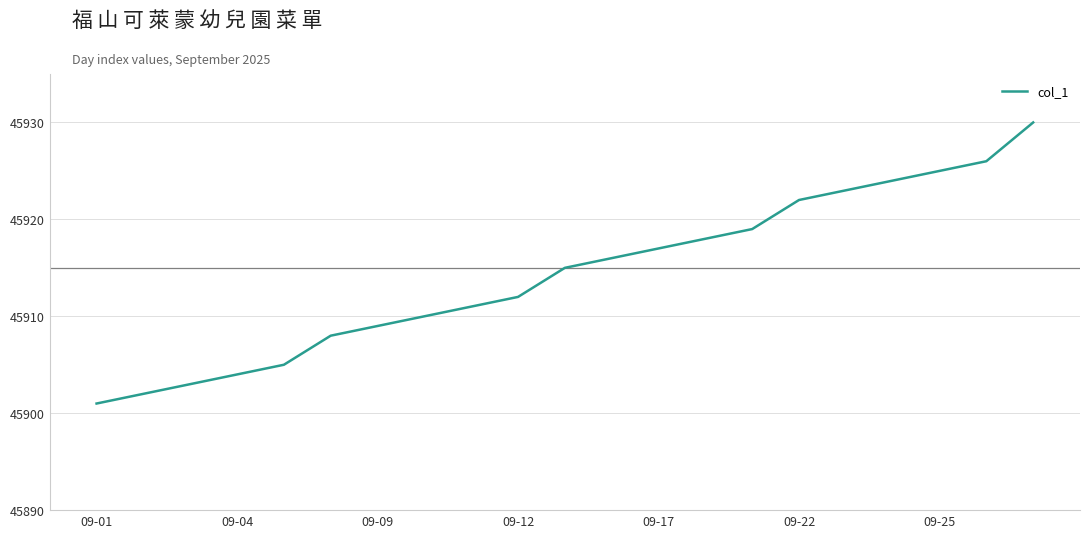

Reading left to right, list all the values displayed in this chart.

45901	45902	45903	45904	45905	45908	45909	45910	45911	45912	45915	45916	45917	45918	45919	45922	45923	45924	45925	45926	45930